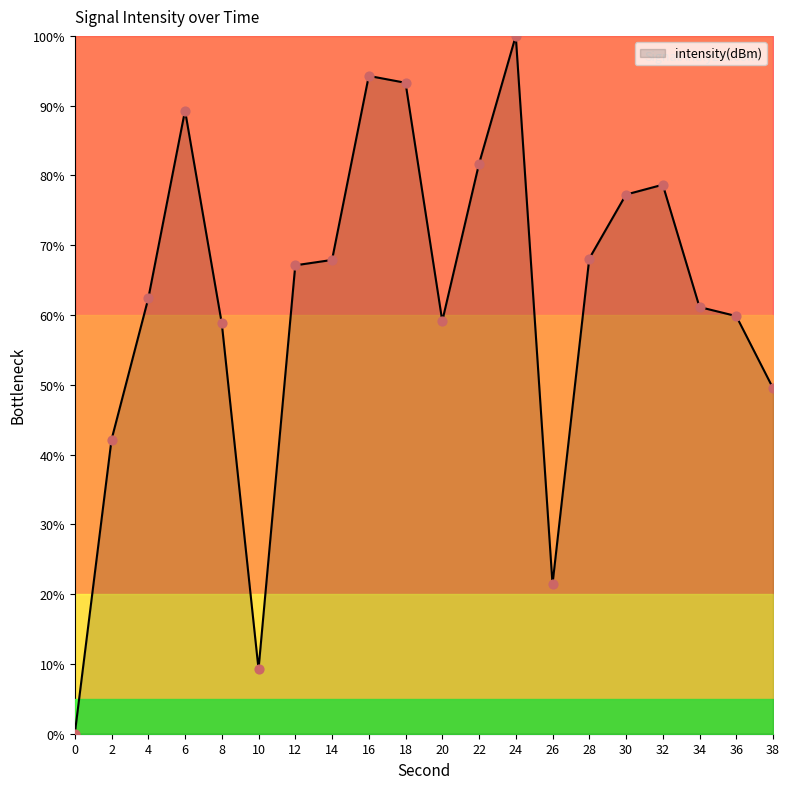

Between 34 and 38, which is larger?

34